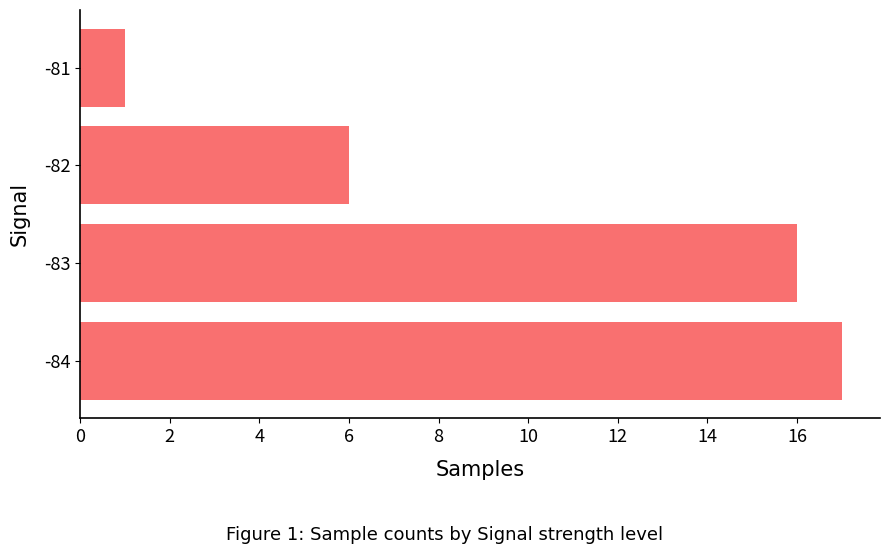

What is the difference between the maximum and minimum values?

16